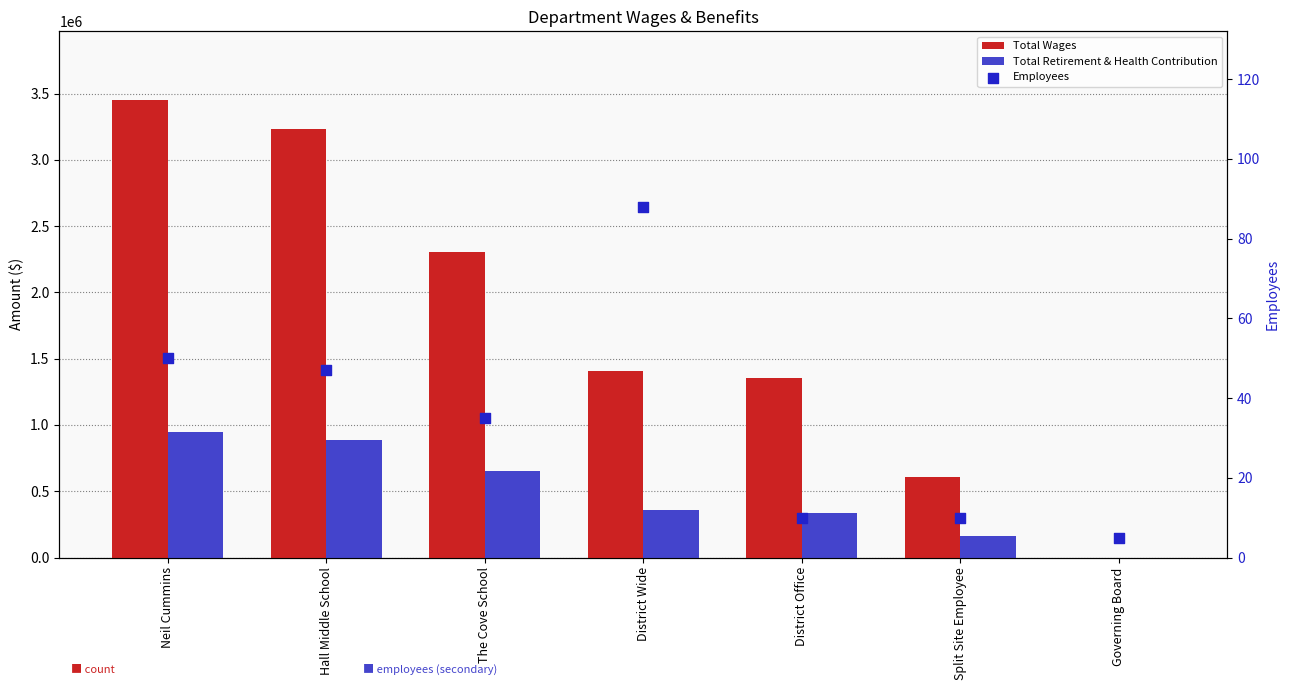

Is the value of Total Retirement & Health Contribution at Governing Board greater than the value of Total Wages at The Cove School?

No